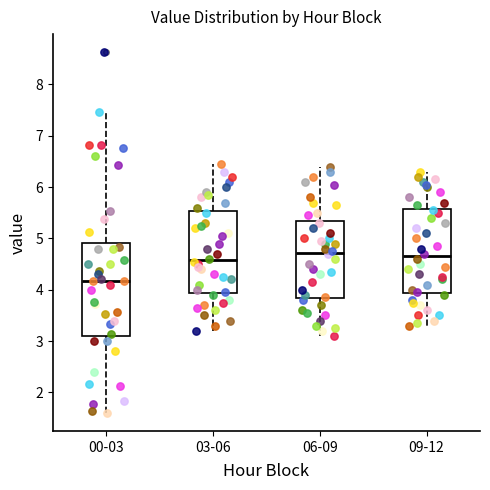

Which box has the lowest median line?

00-03